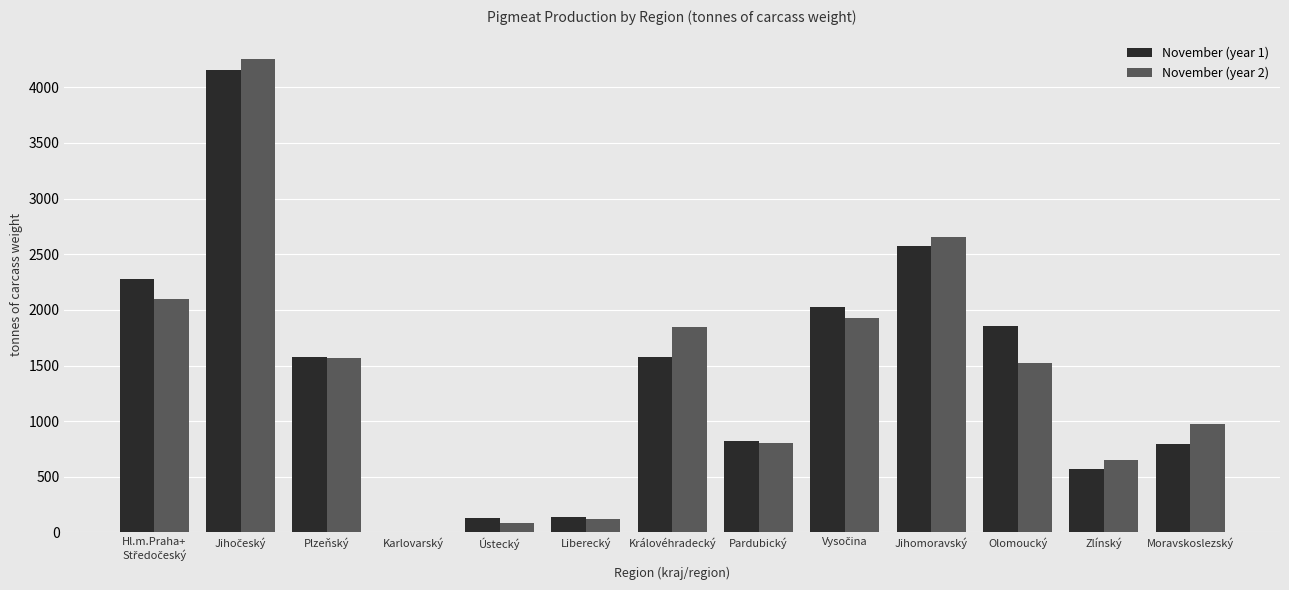

How many data points does each series have?

13